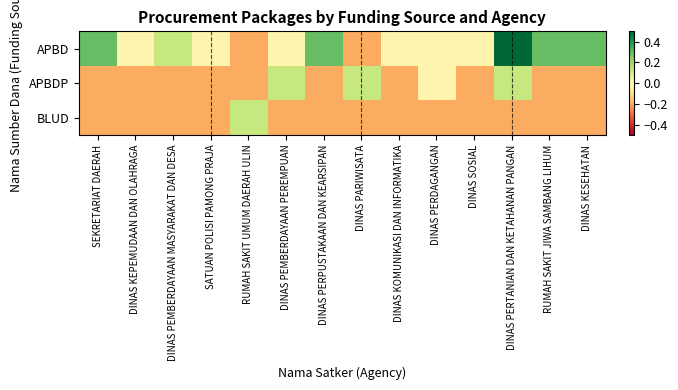

What is the spread (max minus min) of values at SEKRETARIAT DAERAH?

0.5